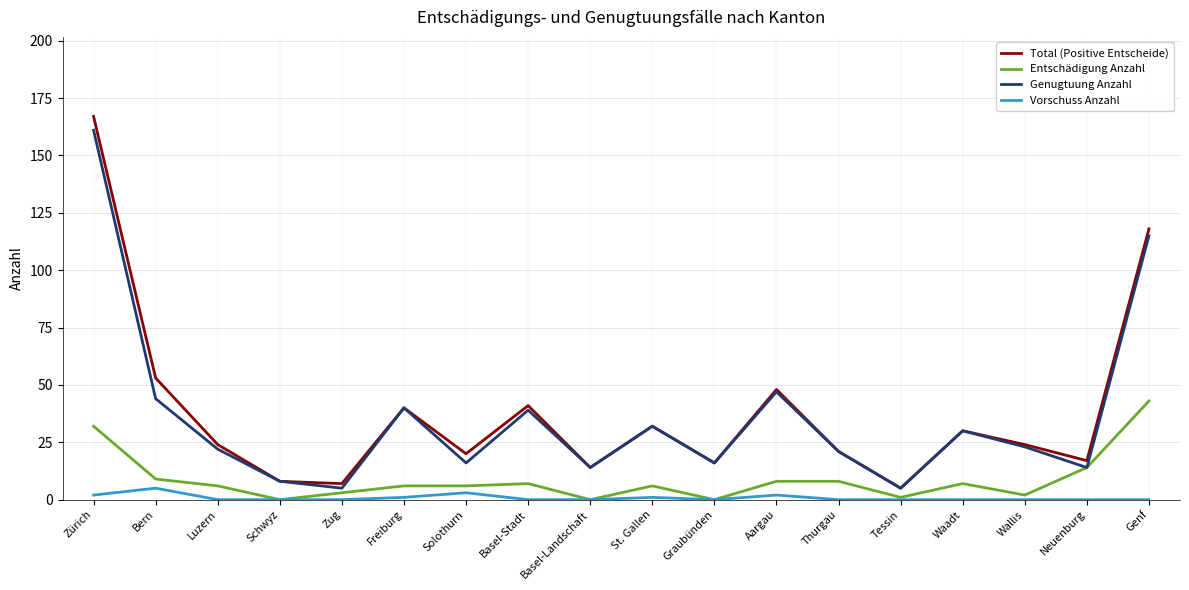

How many interior local valleys does the Total (Positive Entscheide) series have?

6